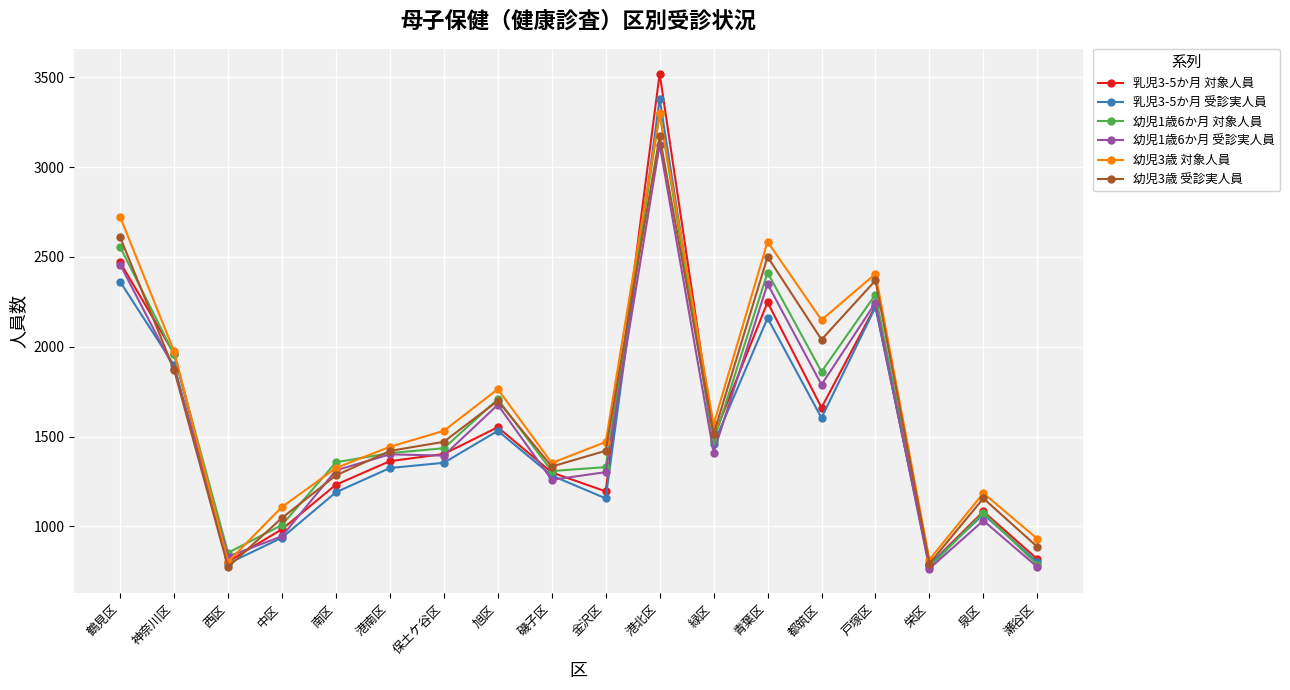

What are all the series names shown in the legend?

乳児3-5か月 対象人員, 乳児3-5か月 受診実人員, 幼児1歳6か月 対象人員, 幼児1歳6か月 受診実人員, 幼児3歳 対象人員, 幼児3歳 受診実人員